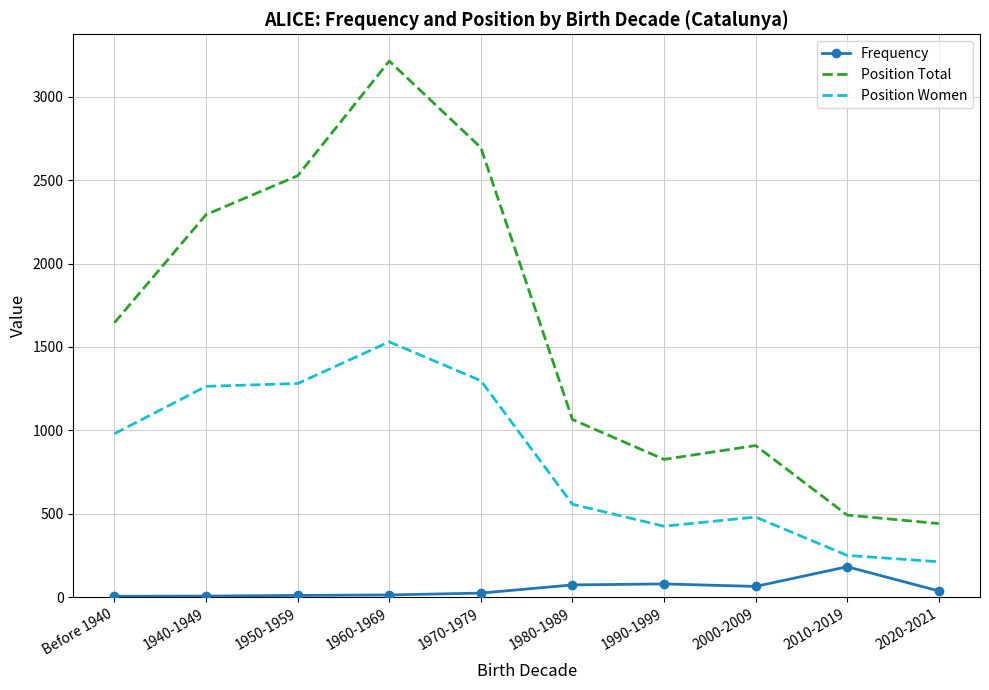

What position from the right is 2010-2019?

2